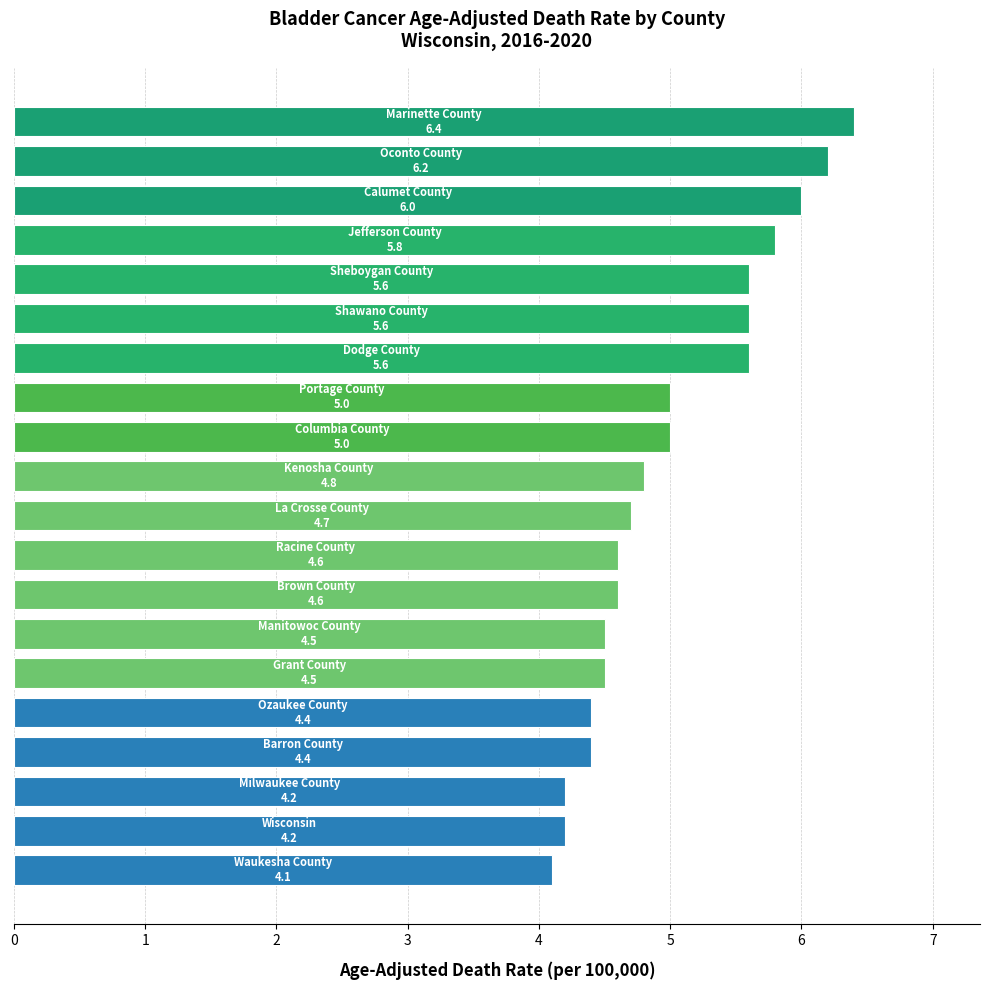

What is the sum of all values?

100.2